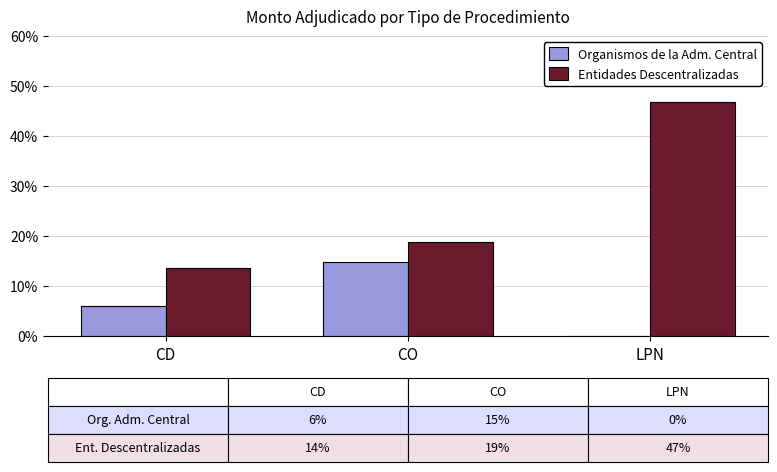

What is the maximum value for Organismos de la Adm. Central?

14.7